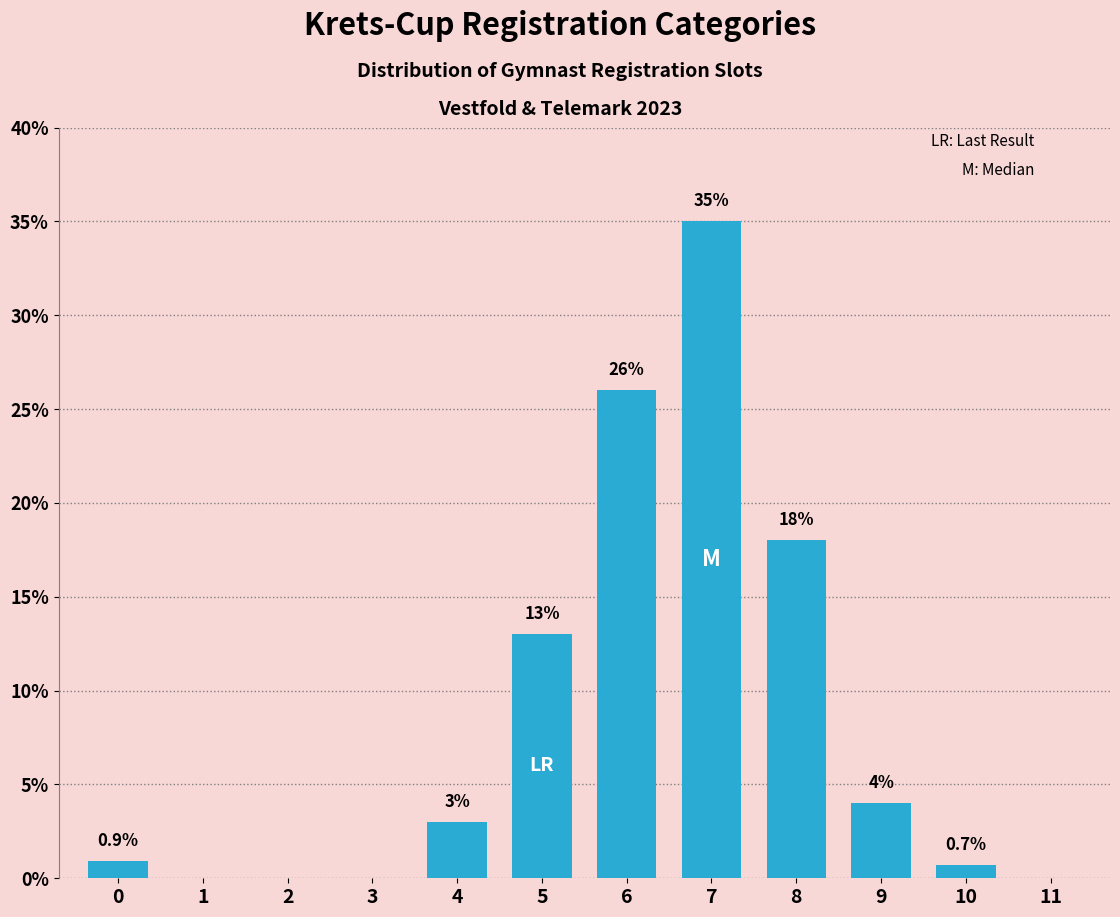

Reading right to left, what are all the values shown in this chart?

11=0.0	10=0.7	9=4.0	8=18.0	7=35.0	6=26.0	5=13.0	4=3.0	3=0.0	2=0.0	1=0.0	0=0.9